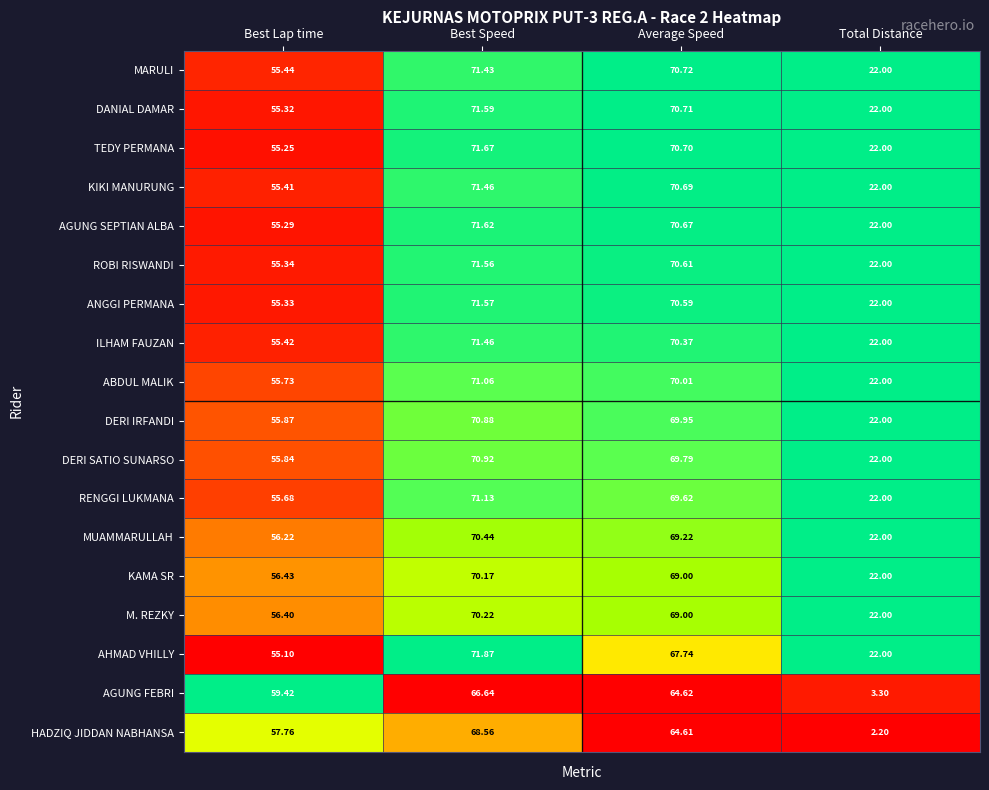

At which category does the chart reach its peak across all series?

Best Speed